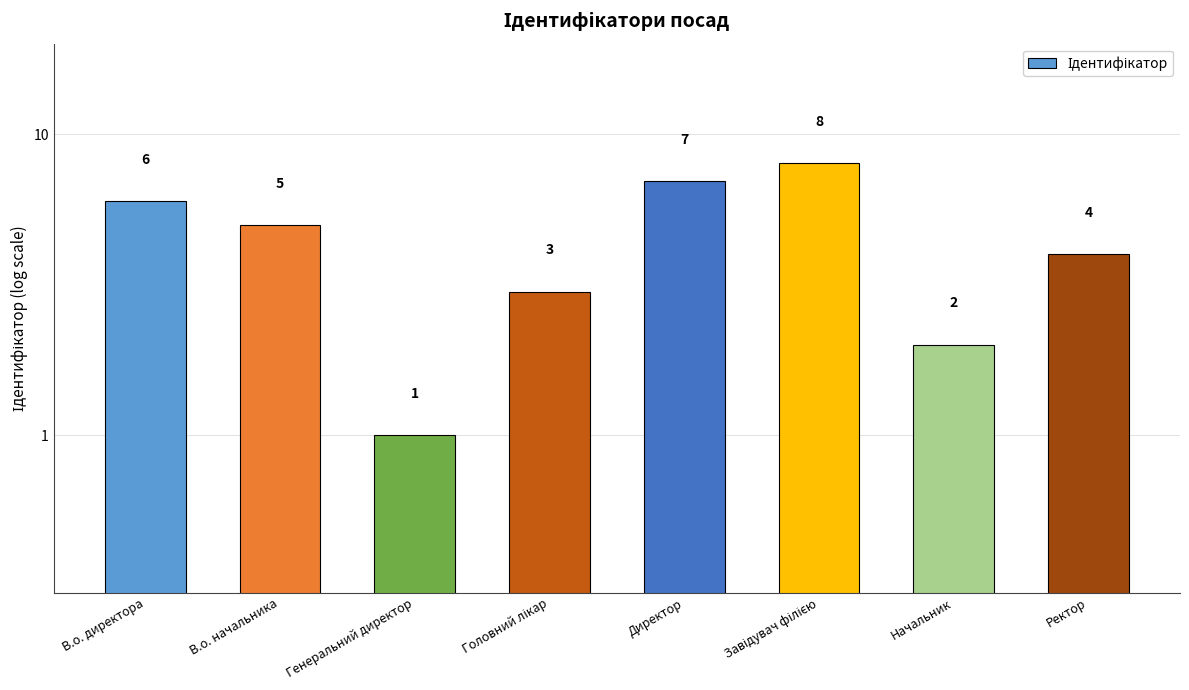

Reading left to right, extract all data points from this chart.

6	5	1	3	7	8	2	4